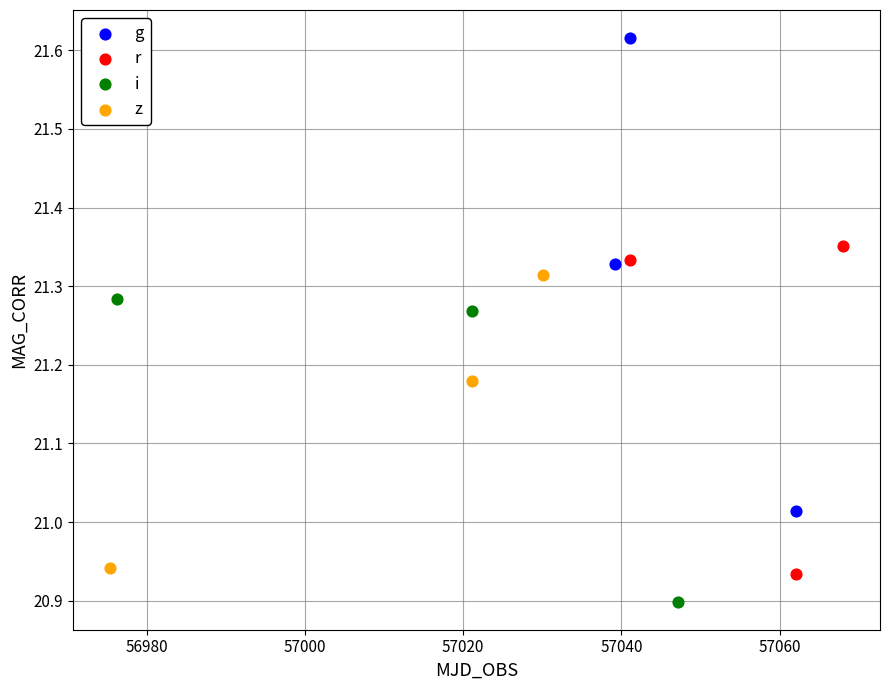

Which series contains the lowest Y value?

i